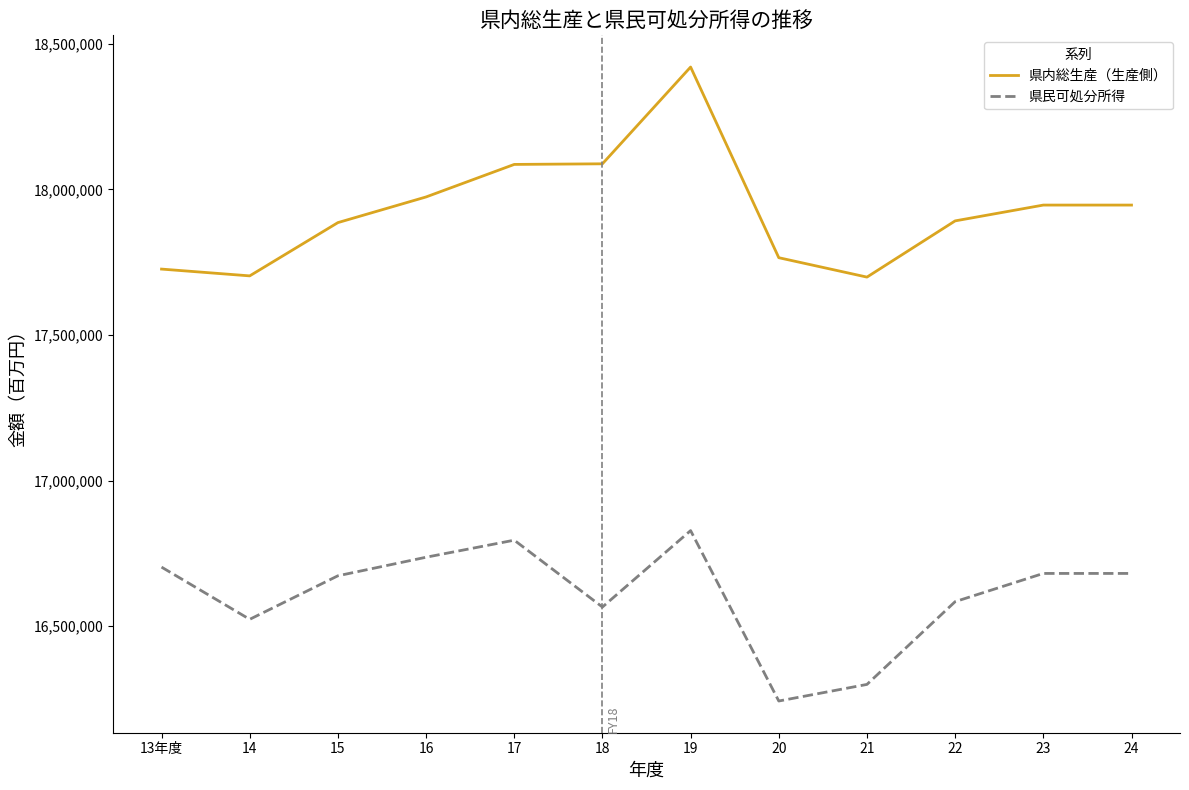

Which series has the largest range (max minus min)?

県内総生産（生産側）